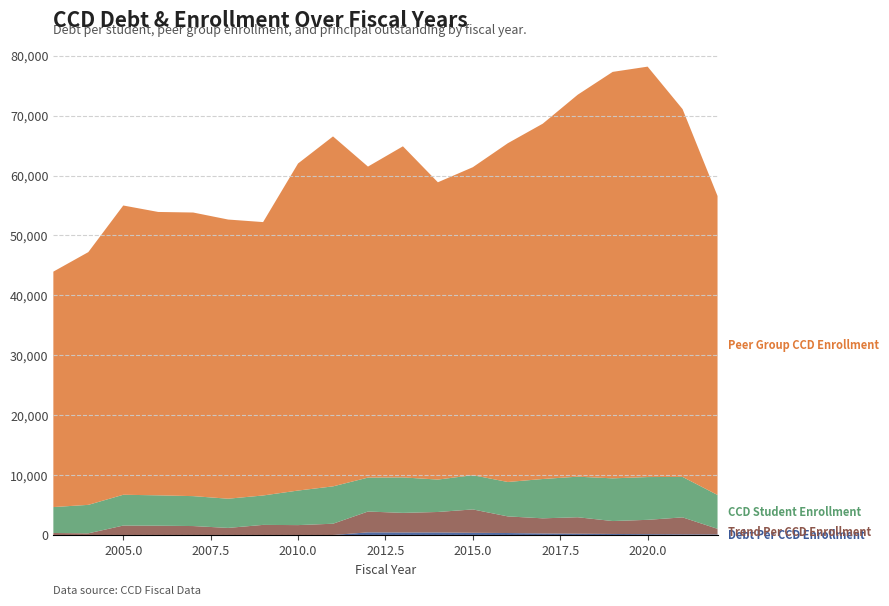

Reading left to right, extract all data points from this chart.

CCD Student Enrollment: 4326.0	4753.0	5140.0	5067.0	4996.0	4875.0	4910.0	5767.0	6235.0	5664.0	5920.0	5410.0	5717.0	5744.0	6564.0	6772.0	7128.0	7140.0	6751.0	5650.0
Peer Group CCD Enrollment: 39298.0	42185.0	48280.0	47298.0	47337.0	46595.0	45631.0	54592.0	58412.0	51911.0	55264.0	49620.0	51404.0	56541.0	59305.0	63751.0	67841.0	68504.0	61387.0	49904.0
Trend Per CCD Enrollment: 333.4	275.8	1575.6	1551.5	1490.6	1181.1	1684.9	1650.1	1880.2	3473.3	3268.3	3415.2	3900.4	2774.1	2526.0	2746.2	2154.4	2390.0	2828.4	938.8
Debt Per CCD Enrollment: 0.0	0.0	0.0	0.0	0.0	0.0	0.0	0.0	0.0	441.4	422.3	425.1	366.5	328.2	254.4	214.1	171.9	138.7	111.1	89.4
Principal Outstanding: 0.0	0.0	0.0	0.0	0.0	0.0	0.0	0.0	0.0	2500000.0	2500000.0	2300000.0	2095000.0	1885000.0	1670000.0	1450000.0	1225000.0	990000.0	750000.0	505000.0